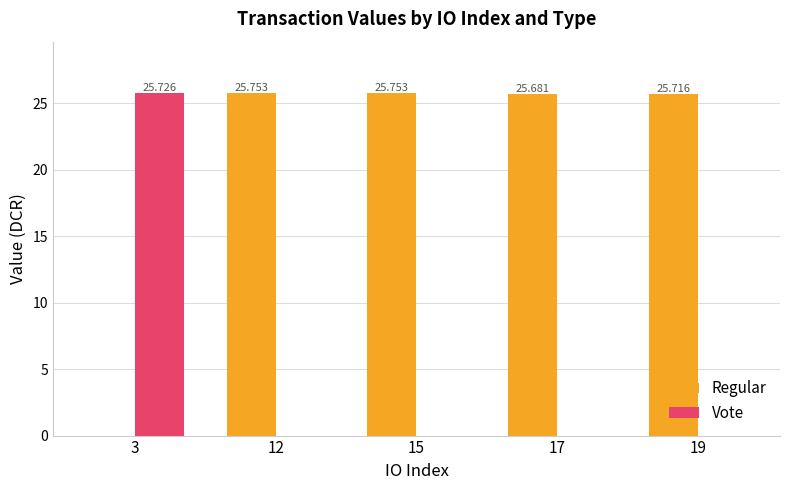

Which series has the largest range (max minus min)?

Regular